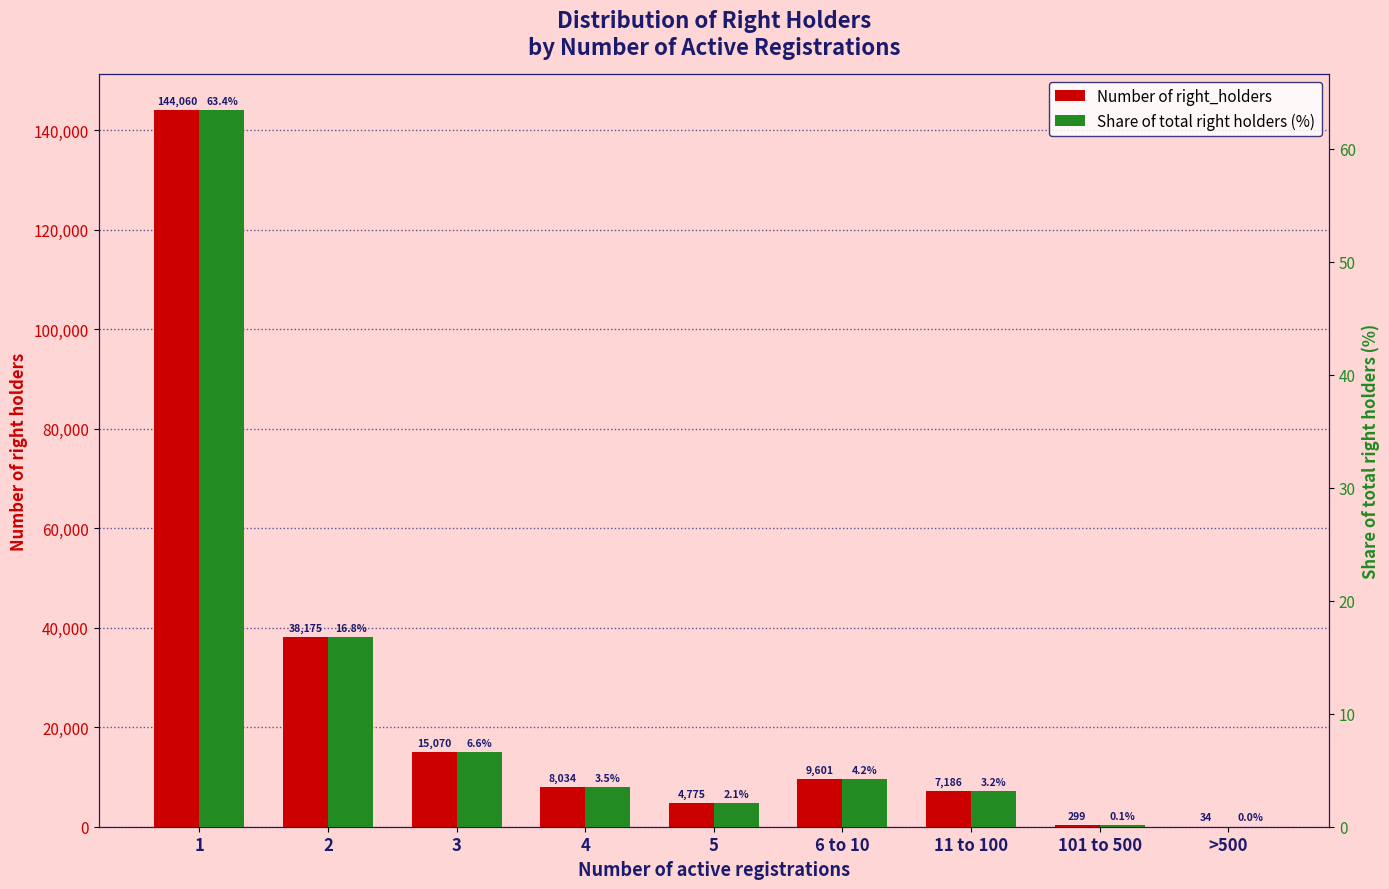

Reading left to right, transcribe all the data shown in this chart.

Number of right_holders: 1=144060.0	2=38175.0	3=15070.0	4=8034.0	5=4775.0	6 to 10=9601.0	11 to 100=7186.0	101 to 500=299.0	>500=34.0
Share of total right holders (%): 1=63.4	2=16.8	3=6.6	4=3.5	5=2.1	6 to 10=4.2	11 to 100=3.2	101 to 500=0.1	>500=0.0